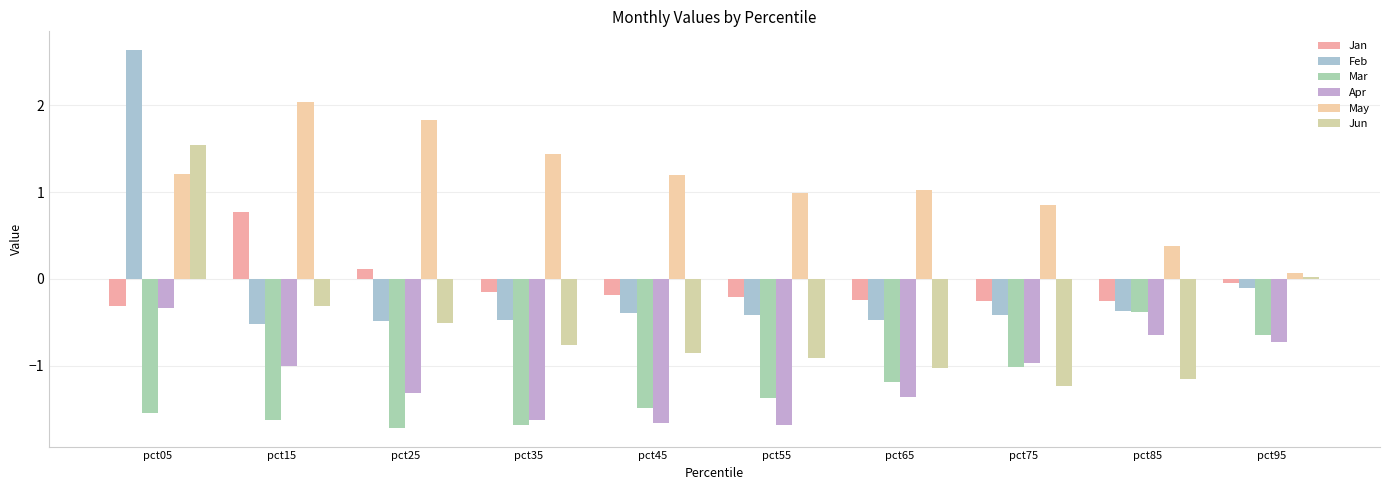

At pct45, list the series in order from smallest to largest.

Apr, Mar, Jun, Feb, Jan, May